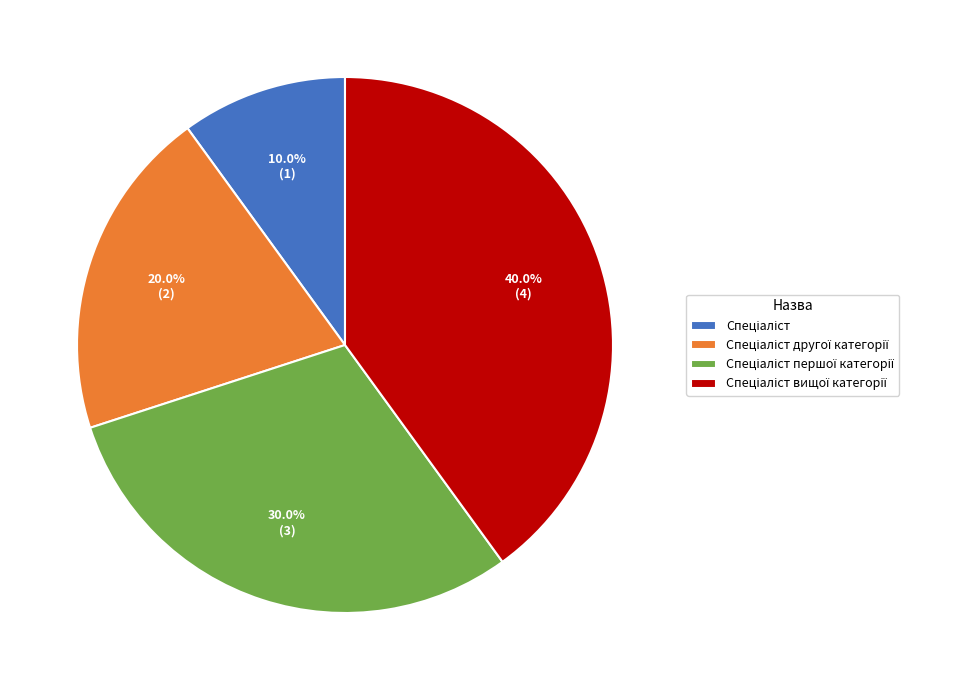

Does any single category account for the majority?

No